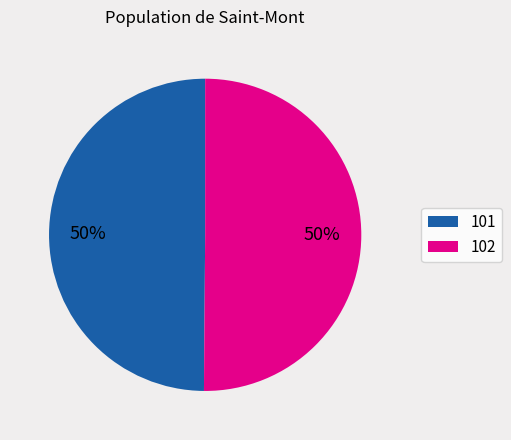

What percentage is the 101 slice, to the nearest percent?

50%